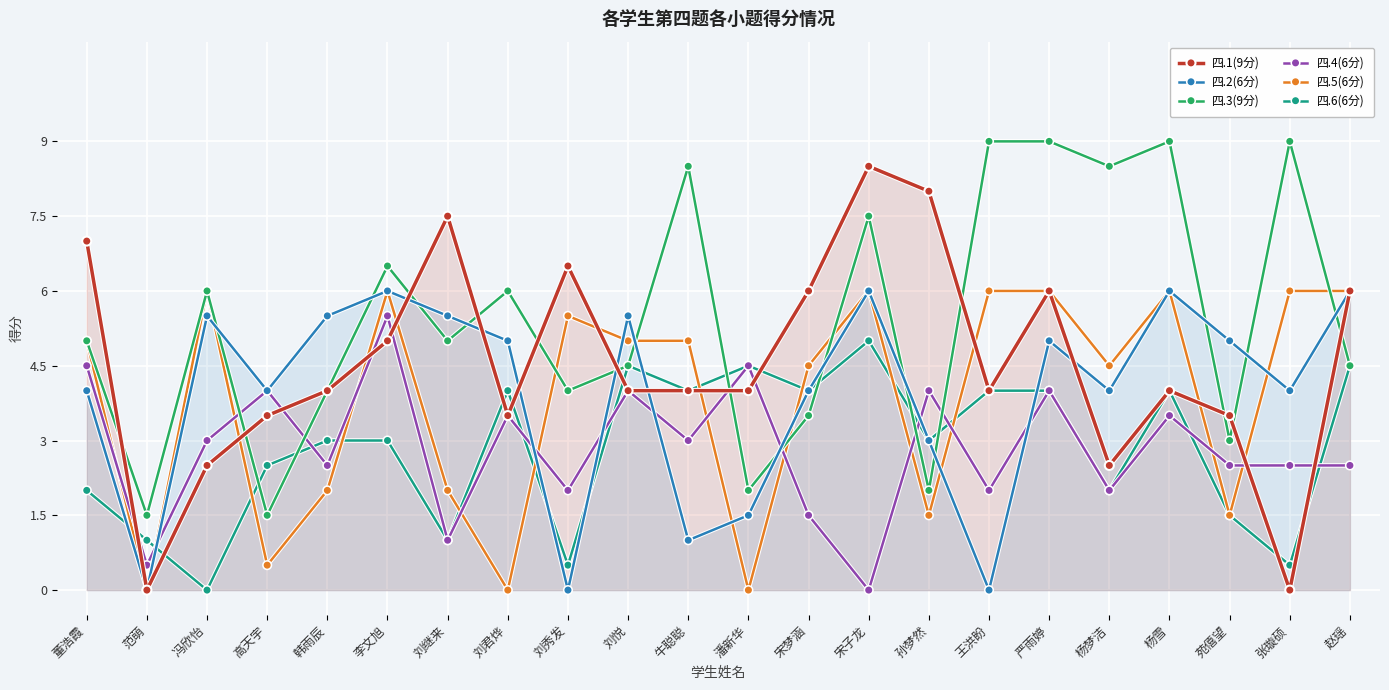

Which series has the largest range (max minus min)?

四.1(9分)